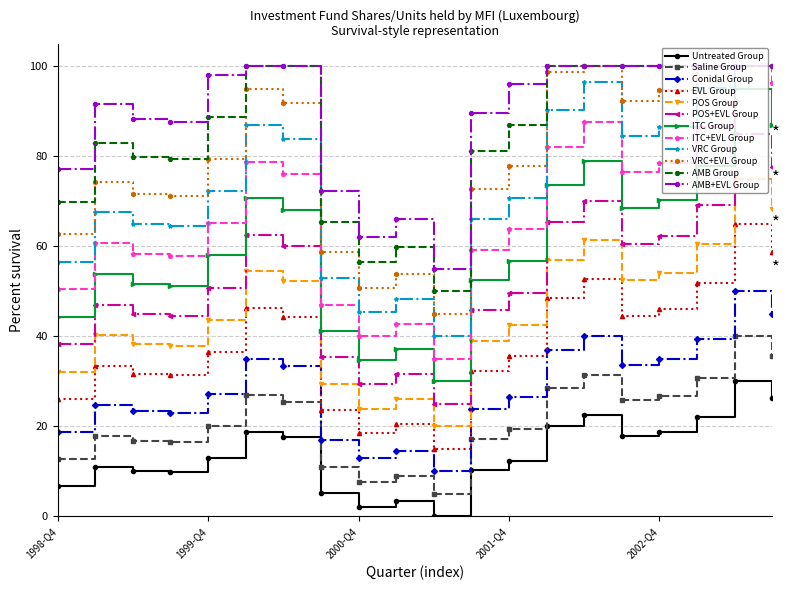

True or false: POS+EVL Group and ITC Group cross at least once.

False